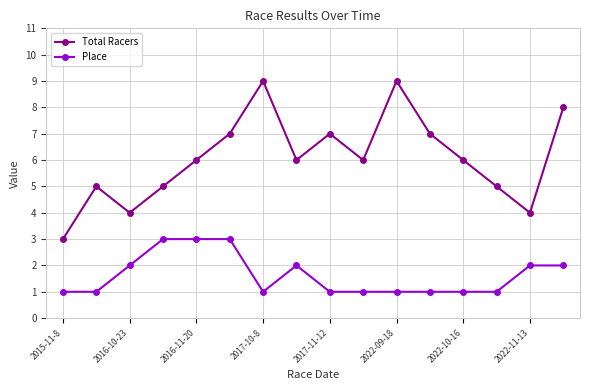

What is the maximum value shown in the chart?

9